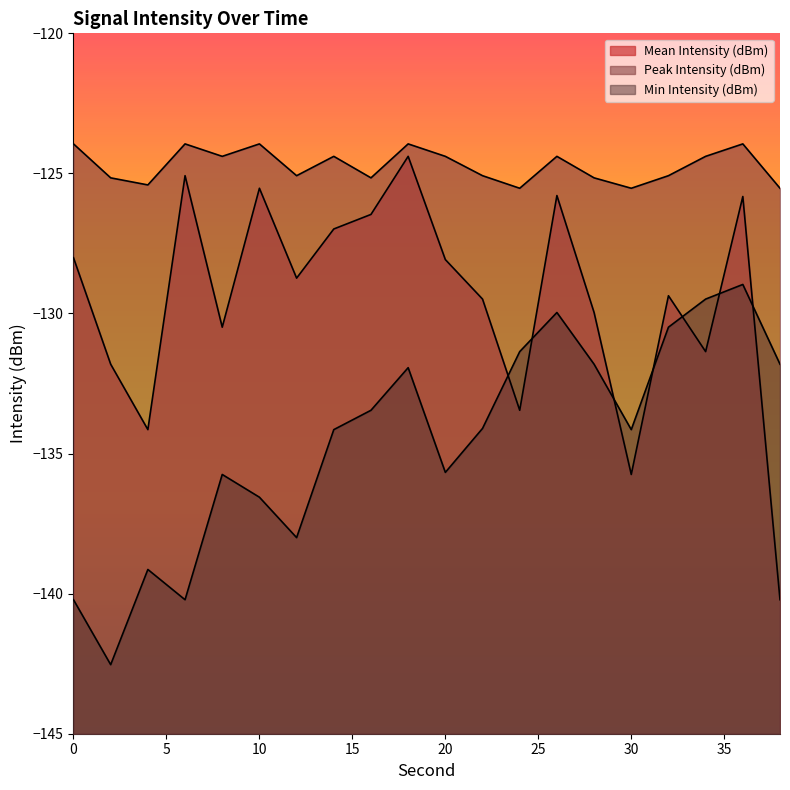

How many distinct data groups are displayed?

3